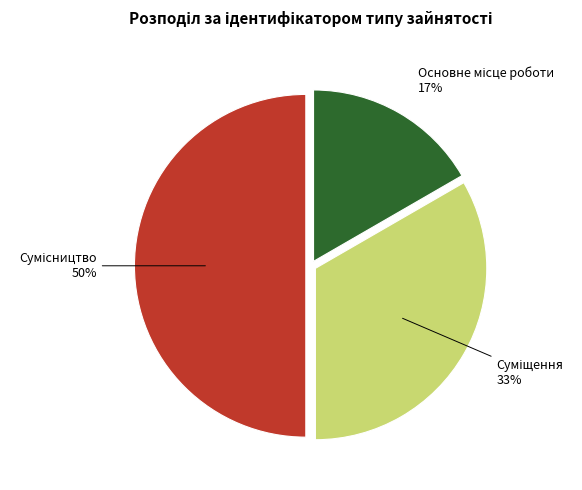

To the nearest percent, what is the average slice percentage?

33%